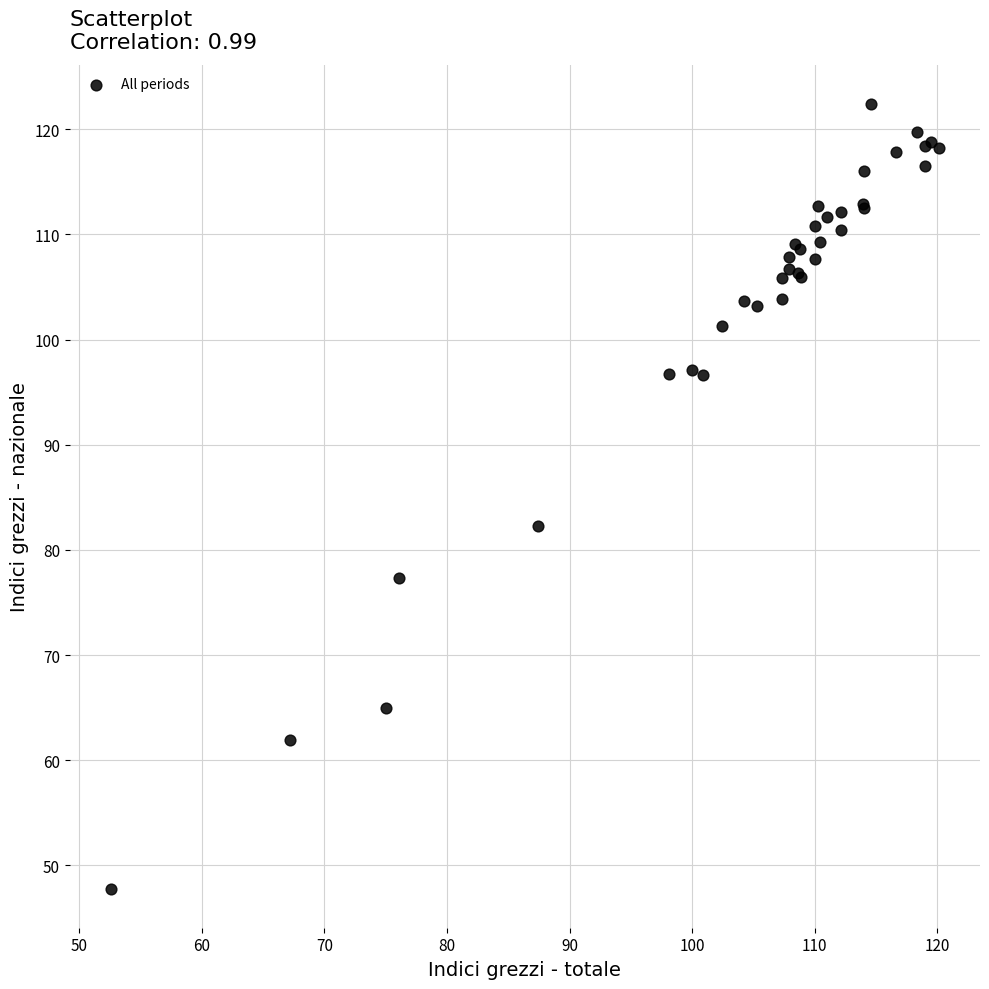

What Y value in the scatter plot is closest to 85?

82.3